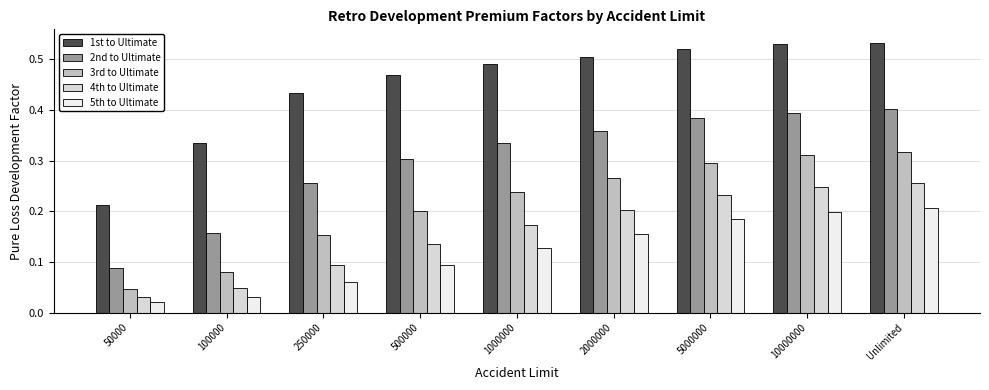

What is the total value across all series at 2000000?

1.5